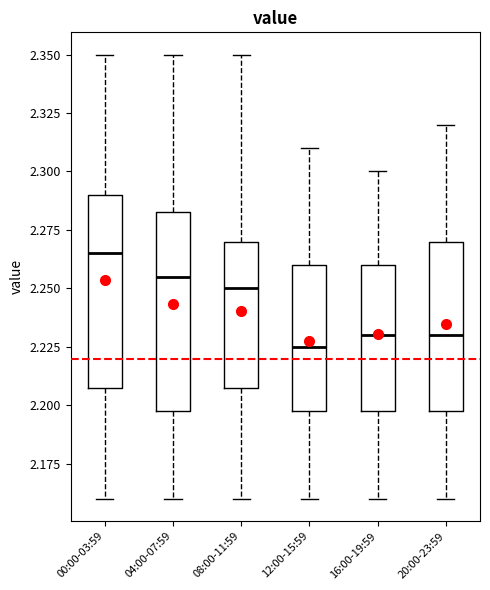

Where does the upper whisker of the box for 04:00-07:59 end on the y-axis? The values are not printed on the chart, so give them approximately, as read against the axis.

2.350